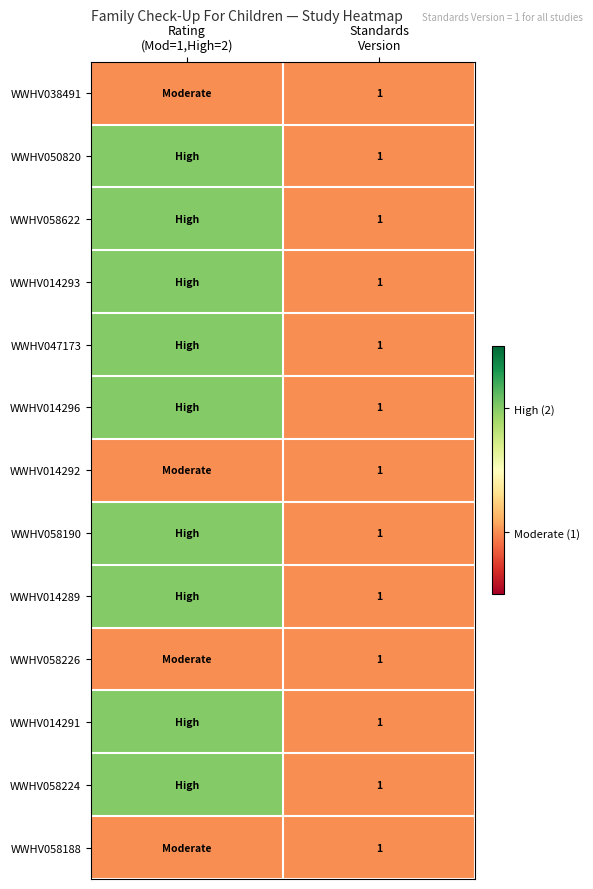

What is the difference between the WWHV014293 values at Rating (Mod=1,High=2) and Standards Version?

1